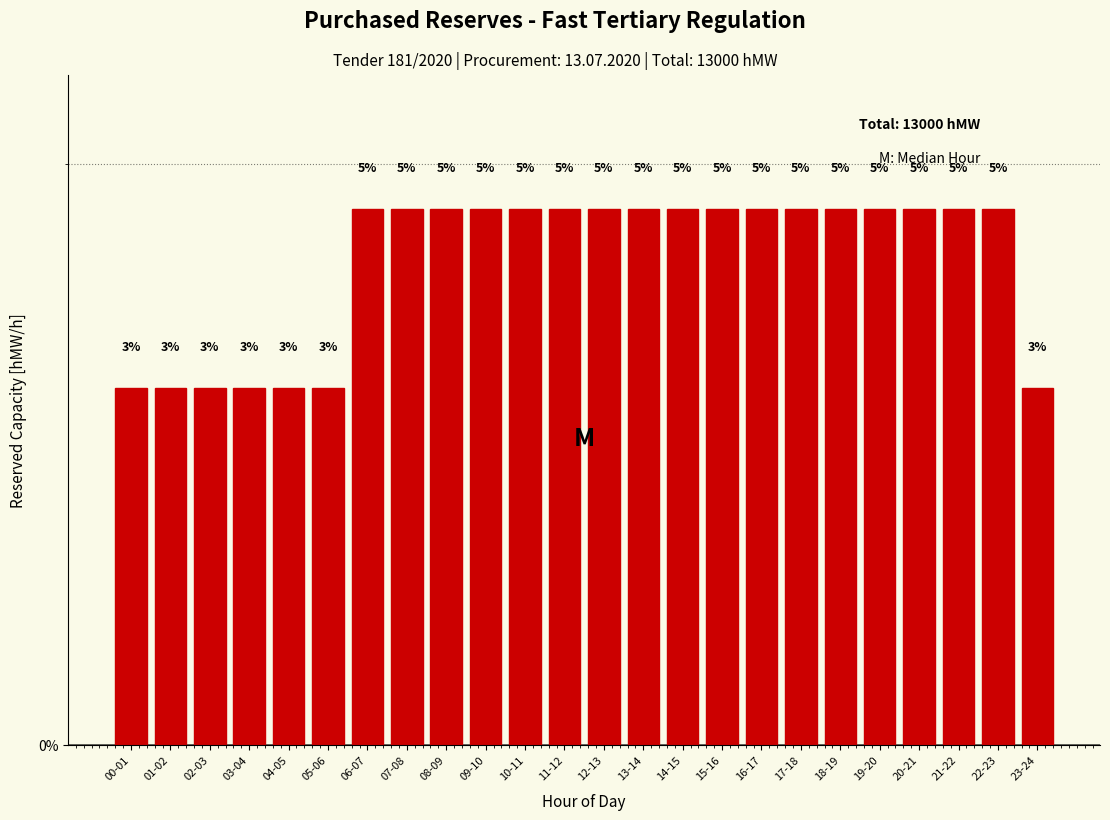

How many bars are there in total?

24